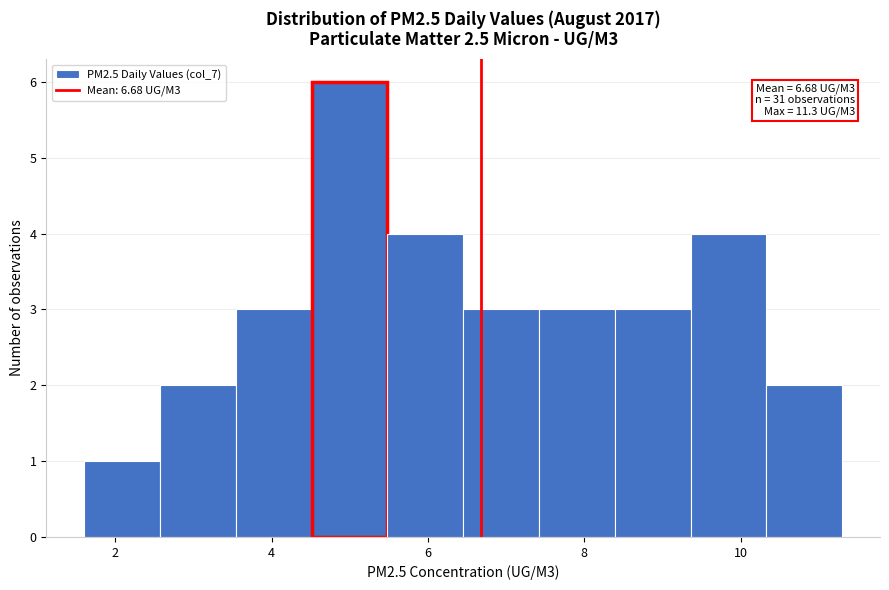

Over which range of the x-axis is the bar tallest?

4.6 to 5.4